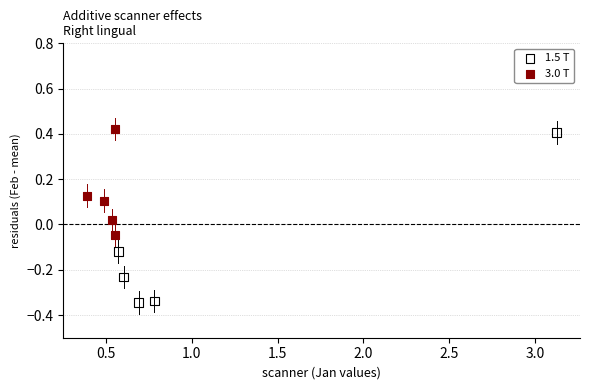

Which series reaches the minimum Y coordinate?

1.5 T